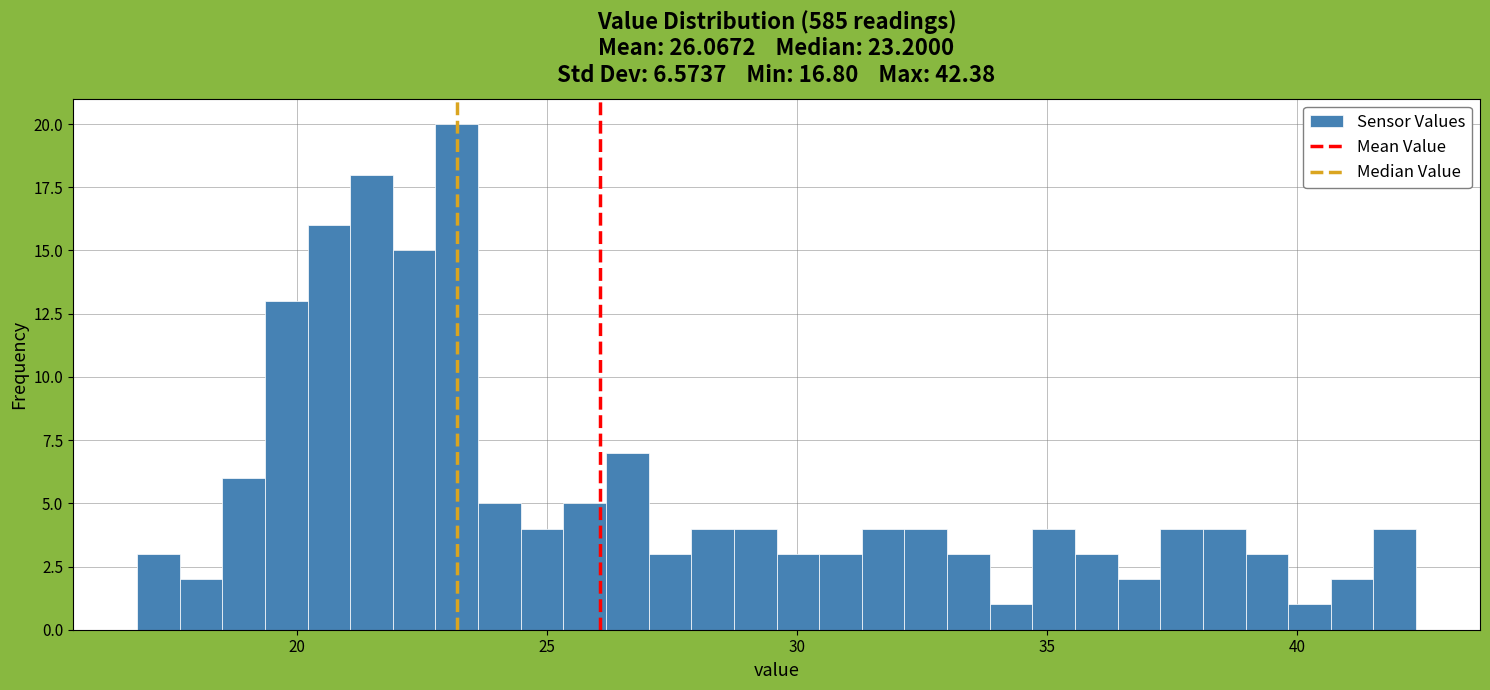

Around what value on the x-axis is the tallest bar? Give the approximate position of its centre, as read against the axis.

23.0